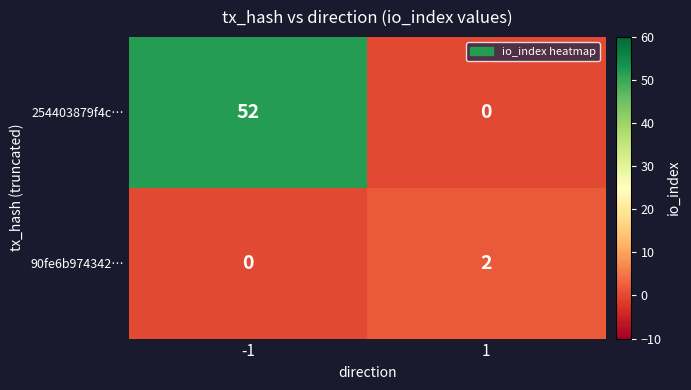

Rank the series by their average value, from lowest to highest.

90fe6b974342…, 254403879f4c…